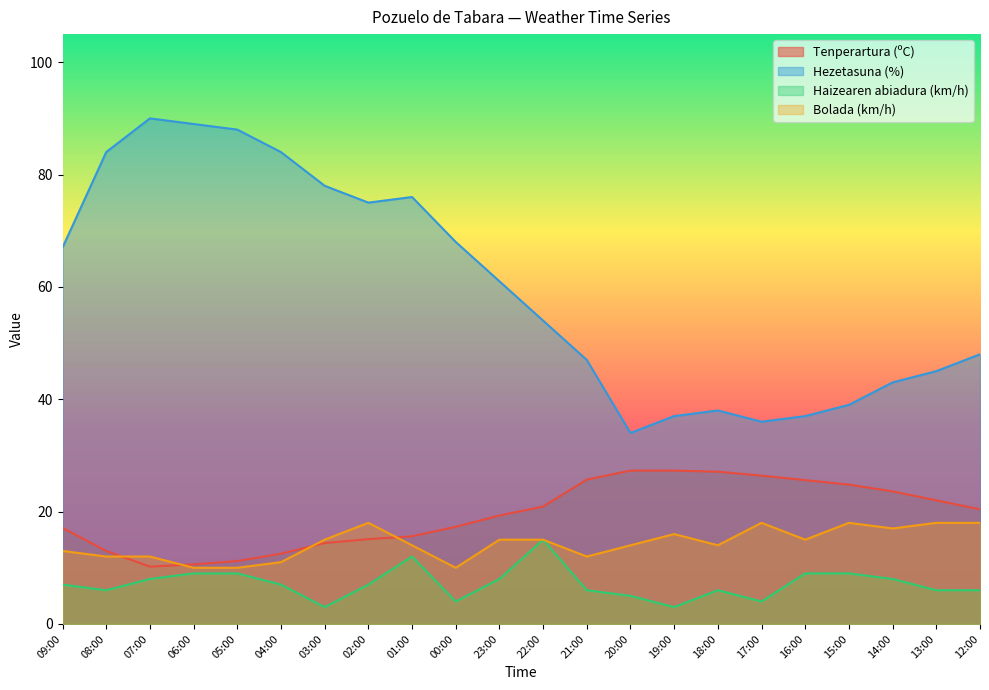

What is the spread (max minus min) of values at 15:00?

30.0